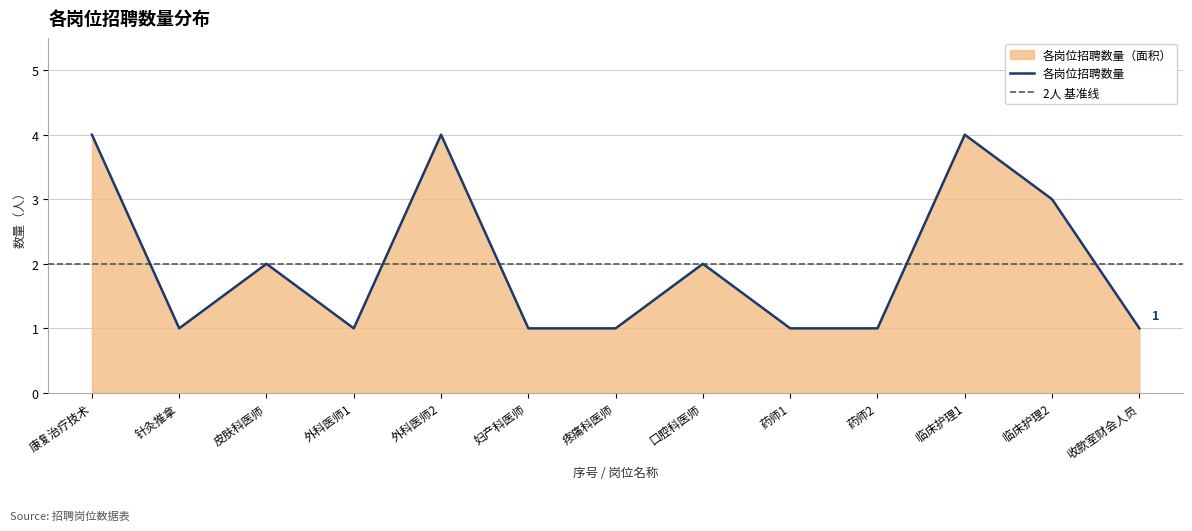

List the labels in order of value, largest first.

康复治疗技术, 外科医师2, 临床护理1, 临床护理2, 皮肤科医师, 口腔科医师, 针灸推拿, 外科医师1, 妇产科医师, 疼痛科医师, 药师1, 药师2, 收款室财会人员